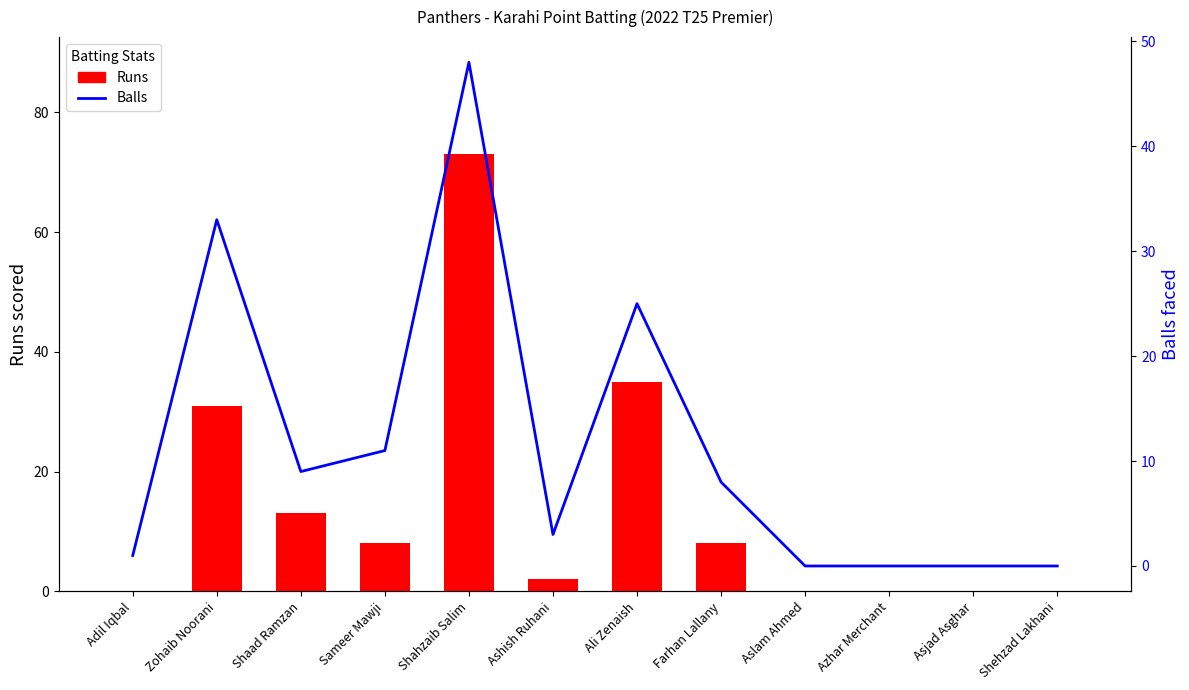

How many categories are shown in the chart?

12